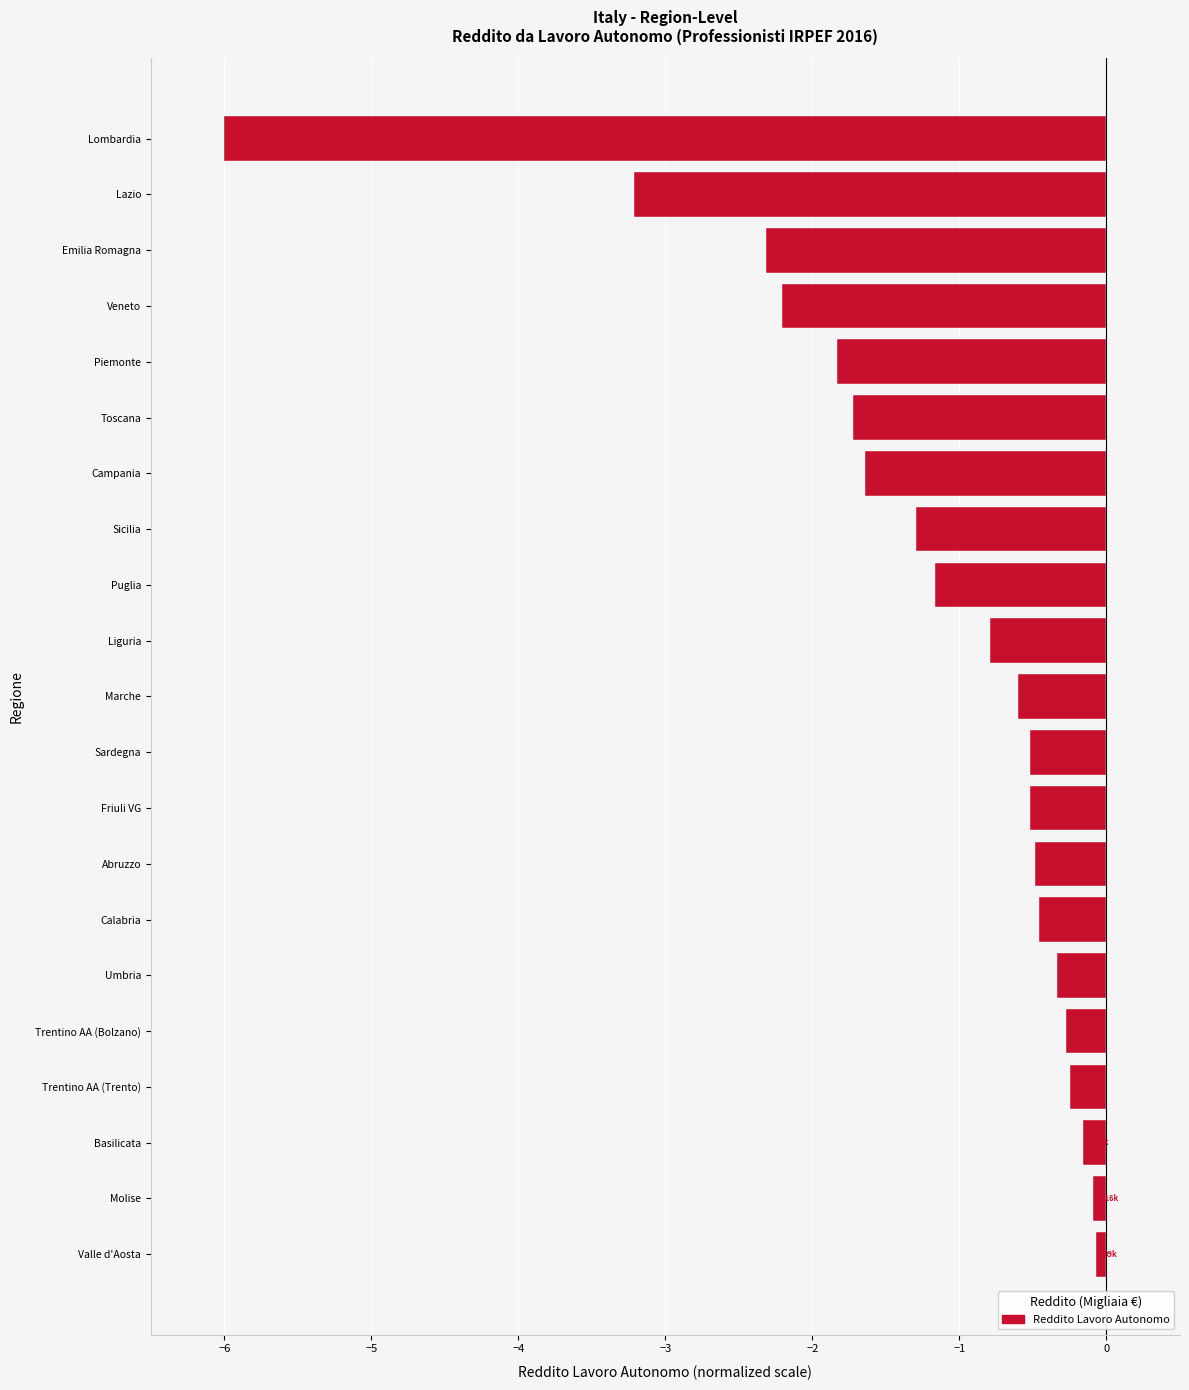

Does the chart contain stacked bars?

No